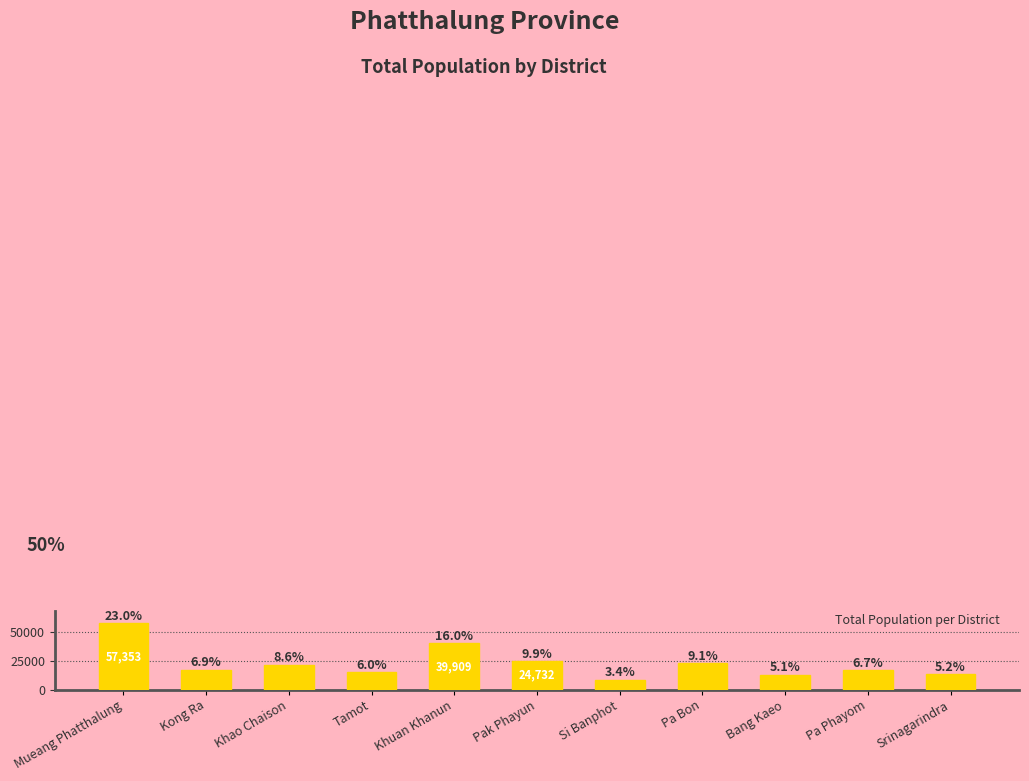

Rank the categories by value from highest to lowest.

Mueang Phatthalung, Khuan Khanun, Pak Phayun, Pa Bon, Khao Chaison, Kong Ra, Pa Phayom, Tamot, Srinagarindra, Bang Kaeo, Si Banphot